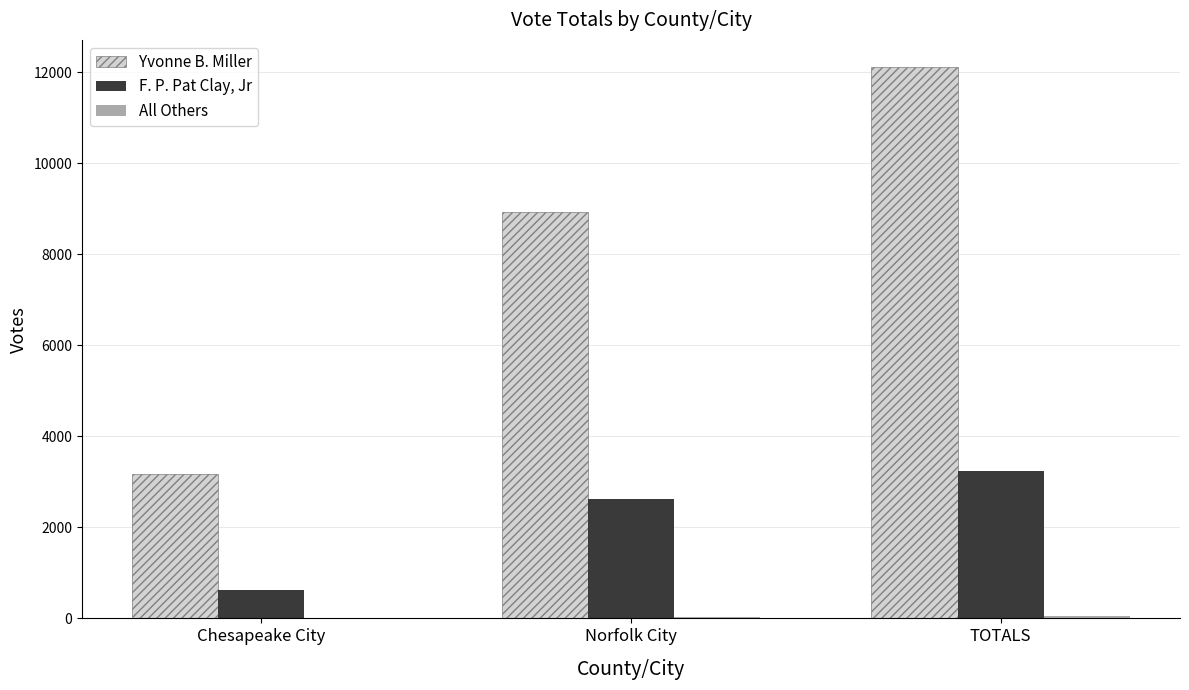

At which category is the sum across all series the highest?

TOTALS